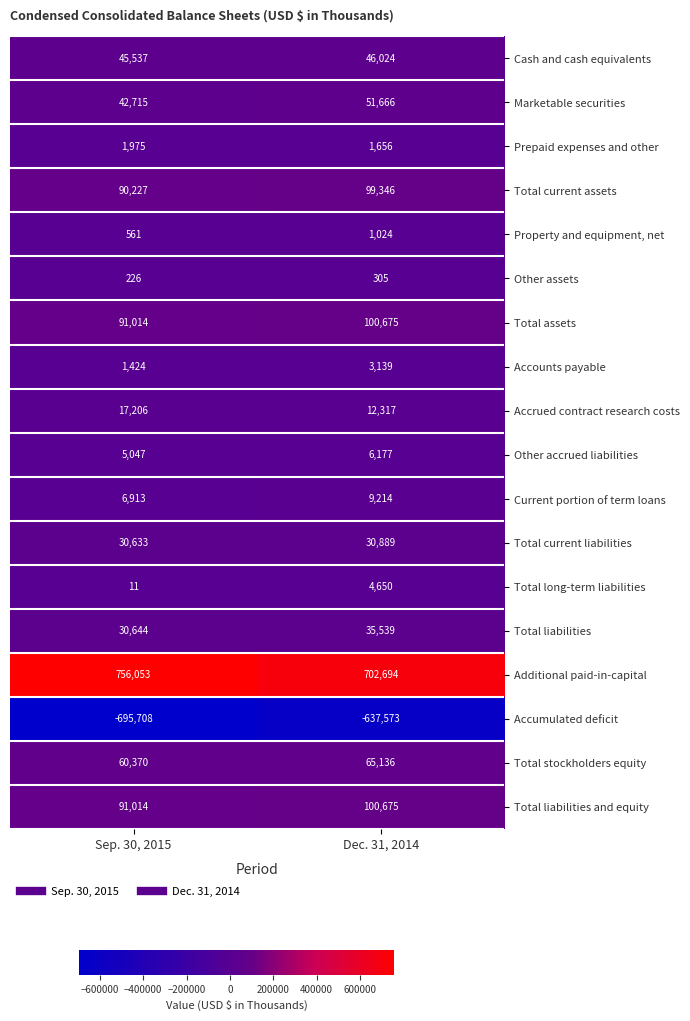

Which series has the largest total across all categories?

Additional paid-in-capital